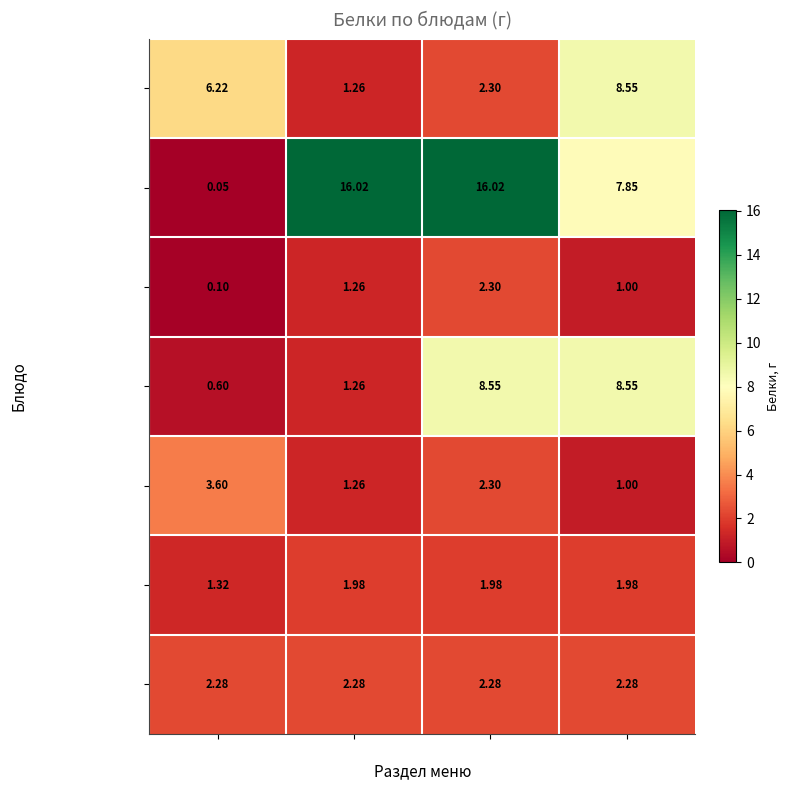

Which series has the largest range (max minus min)?

Масло сливочное